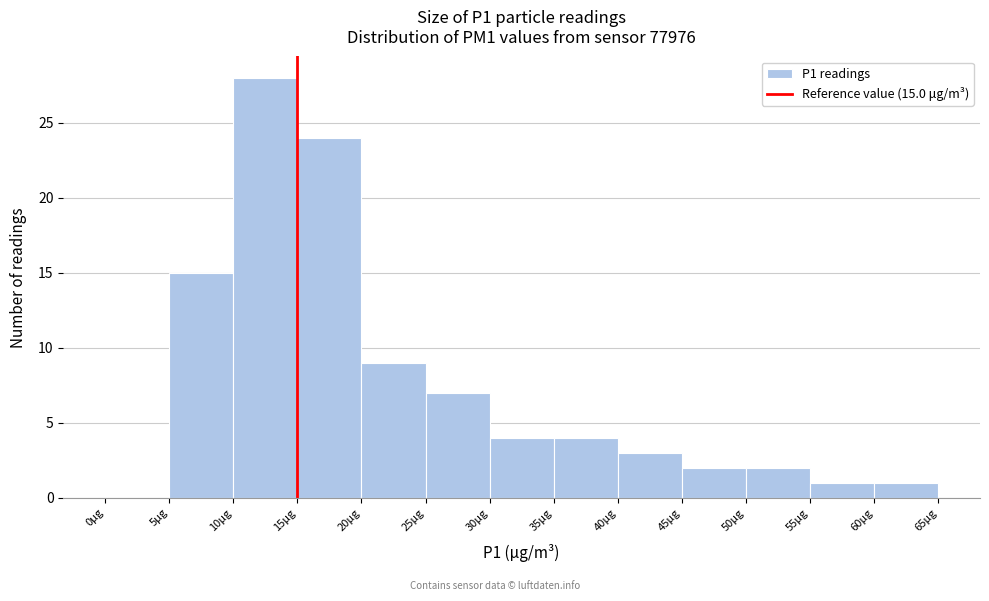

Over which range of the x-axis is the bar tallest?

10 to 15